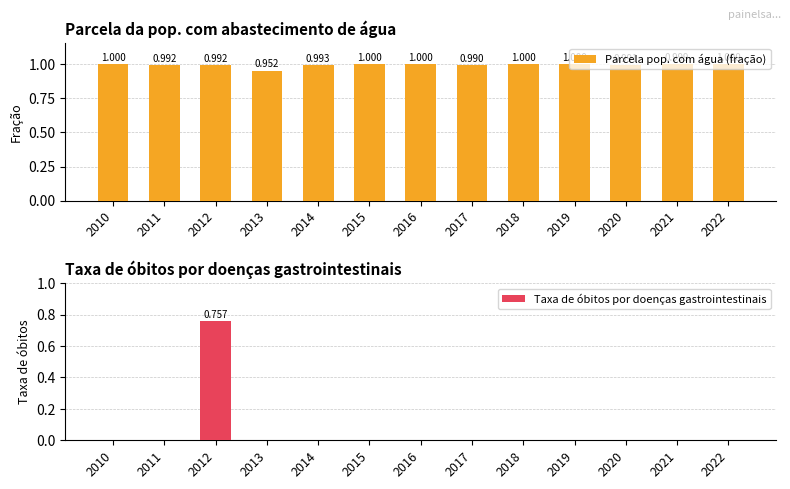

Is the value of Parcela pop. com água (fração) at 2011 greater than the value of Taxa de óbitos por doenças gastrointestinais at 2016?

Yes